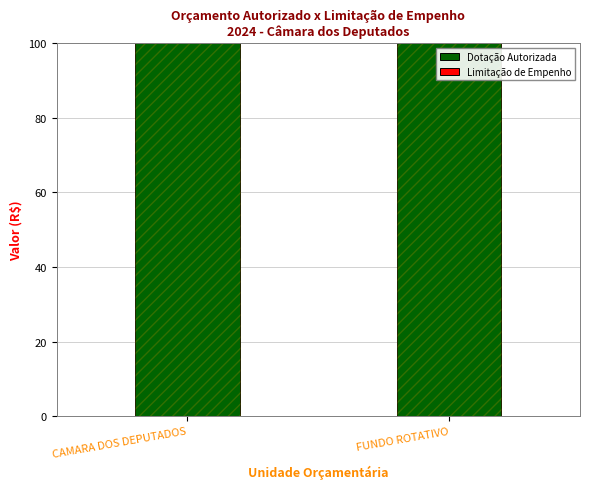

What are all the series names shown in the legend?

Dotação Autorizada, Limitação de Empenho